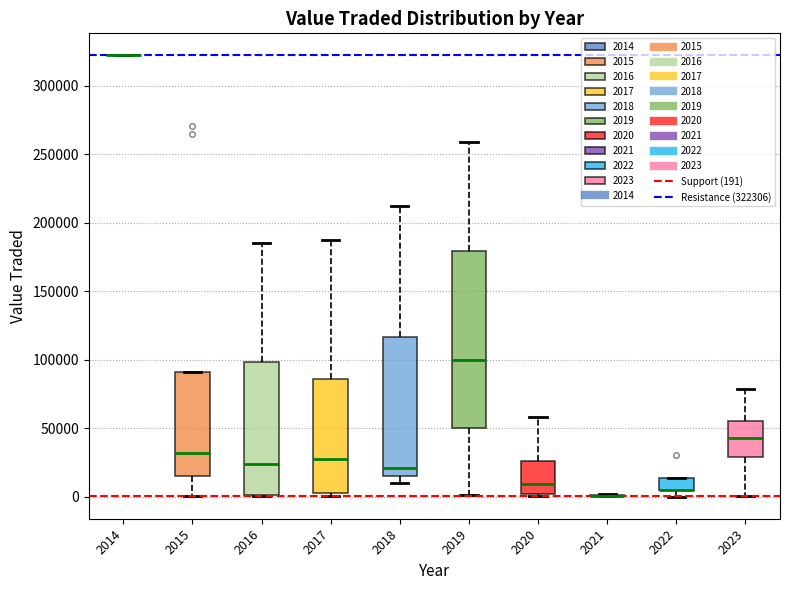

Reading left to right, transcribe this box plot: for each box, give where its median line is, the range the box spans, and where its two whiskers end, as read against the y-axis. The values are not printed on the chart, so give them approximately, as read against the axis.

2014: box collapsed to a line at 320000, whiskers 320000 to 320000
2015: median 30000, box 15000 to 90000, whiskers 0 to 90000
2016: median 25000, box 0 to 100000, whiskers 0 to 185000
2017: median 30000, box 5000 to 85000, whiskers 0 to 185000
2018: median 20000, box 15000 to 115000, whiskers 10000 to 210000
2019: median 100000, box 50000 to 180000, whiskers 0 to 260000
2020: median 10000, box 0 to 25000, whiskers 0 (just below the box's lower edge) to 60000
2021: box collapsed to a line at 0, whiskers 0 to 0
2022: median 5000 (drawn on the box's lower edge), box 5000 to 15000, whiskers 0 to 15000
2023: median 45000, box 30000 to 55000, whiskers 0 to 80000